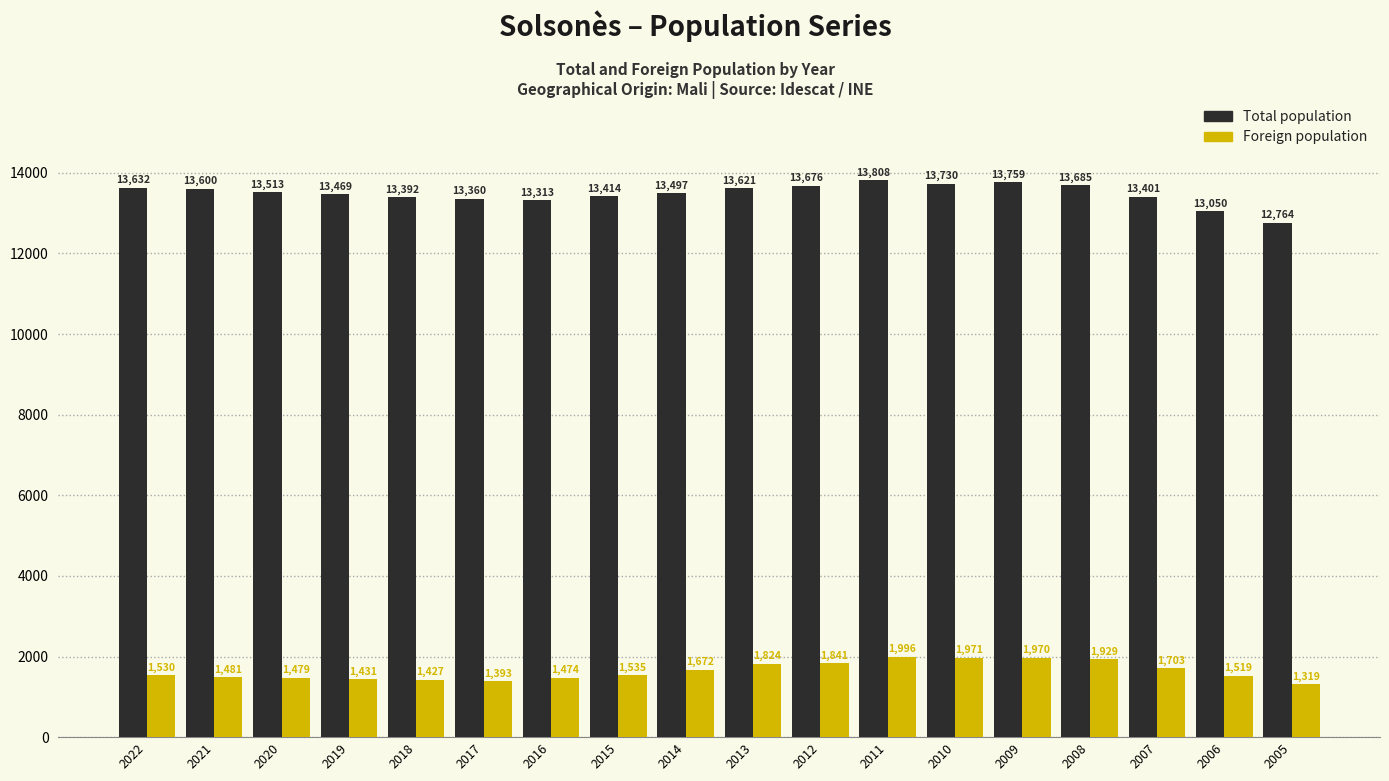

How many series are shown in this chart?

2